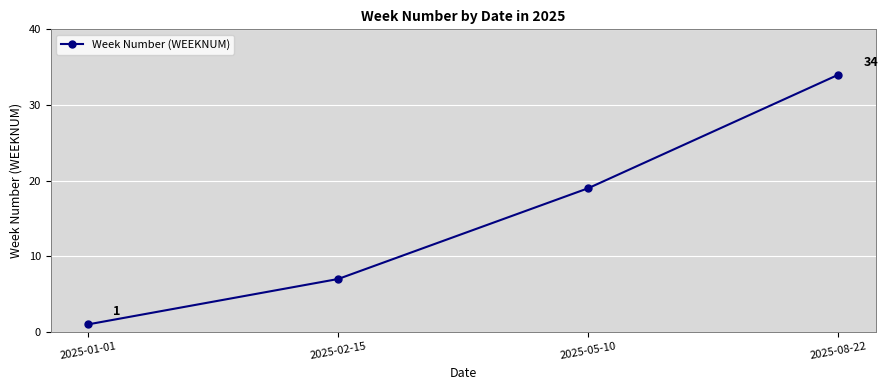

The chart shows a value of 34 at 2025-08-22. True or false?

True